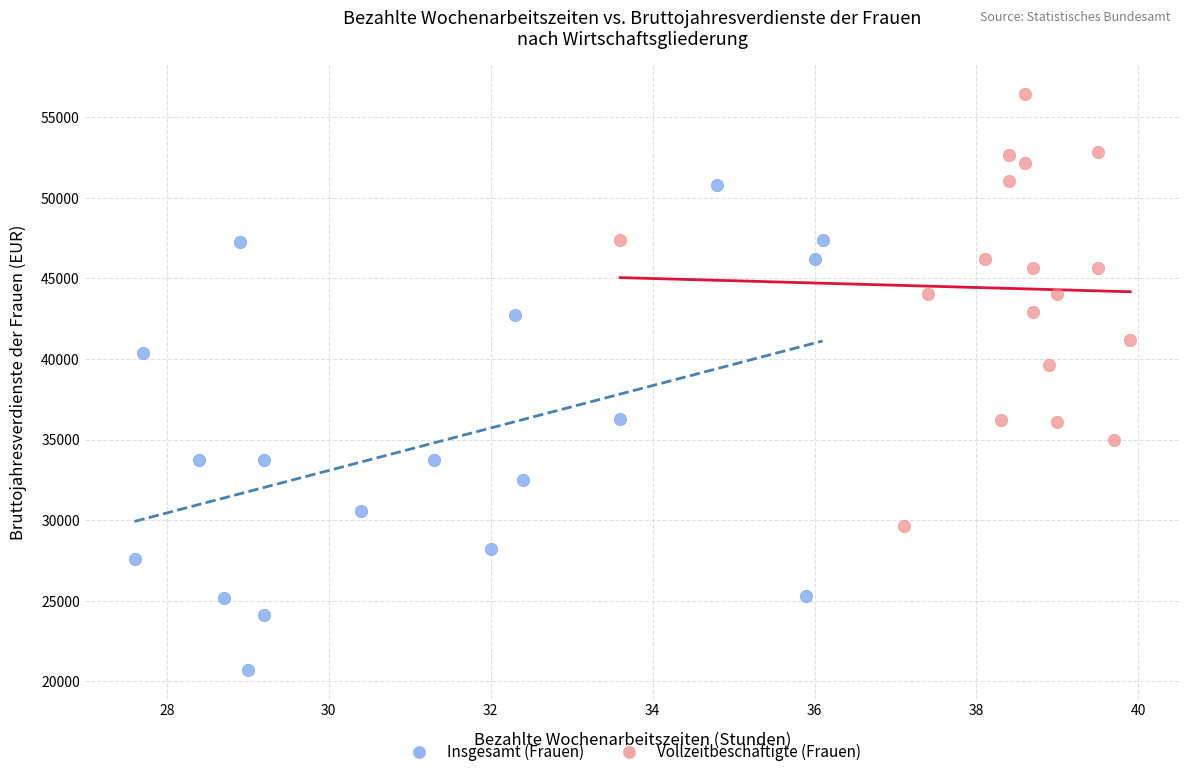

Which series contains the highest Y value?

Vollzeitbeschäftigte (Frauen)